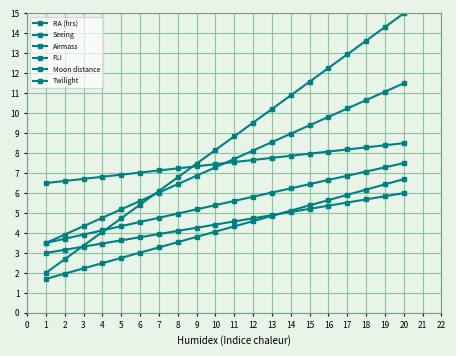

How many data points in RA (hrs) are above 8?

11